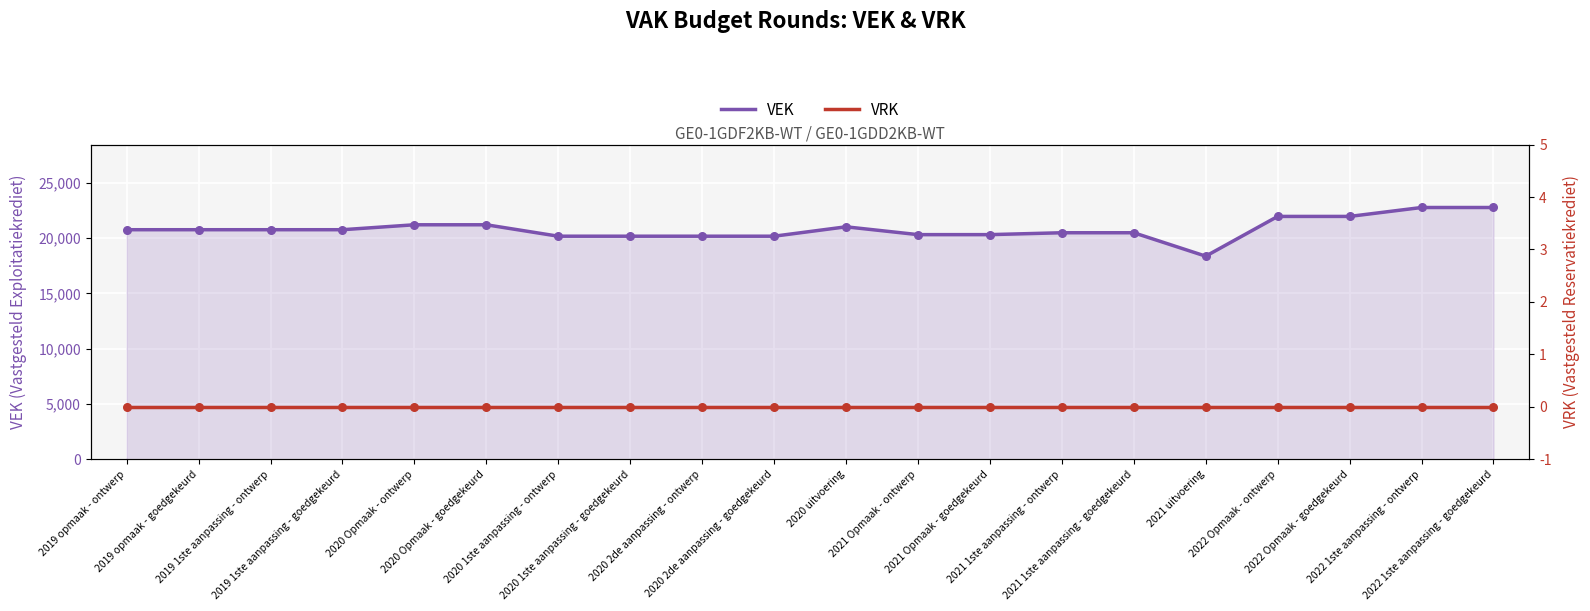

At how many categories does at least one series exceed 8714?

20